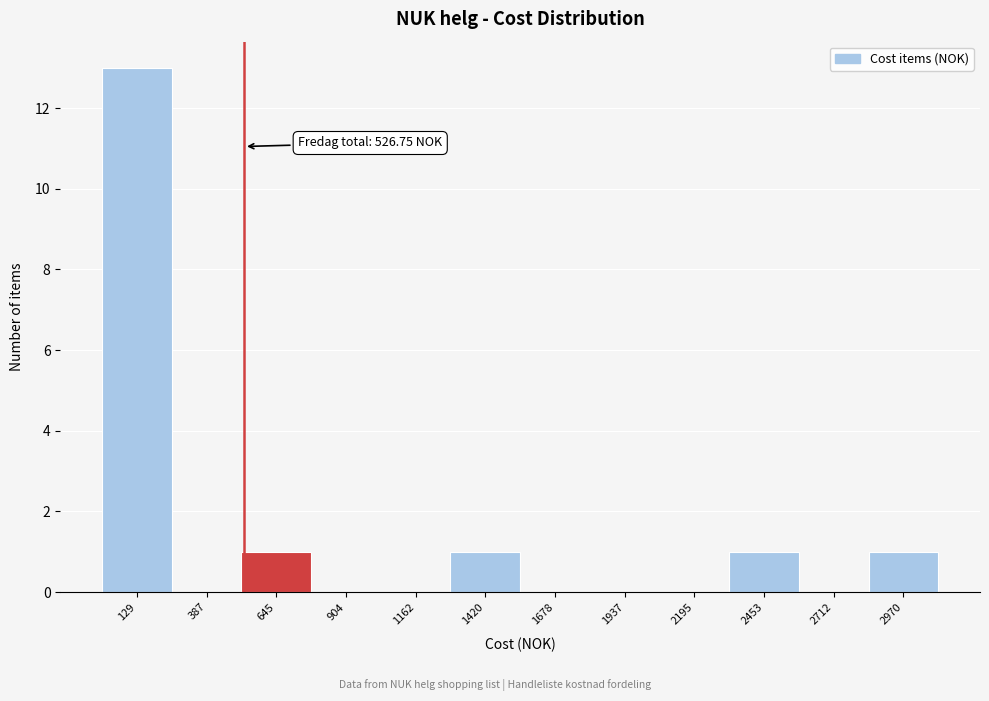

Which range on the x-axis has the tallest bar?

0 to 250